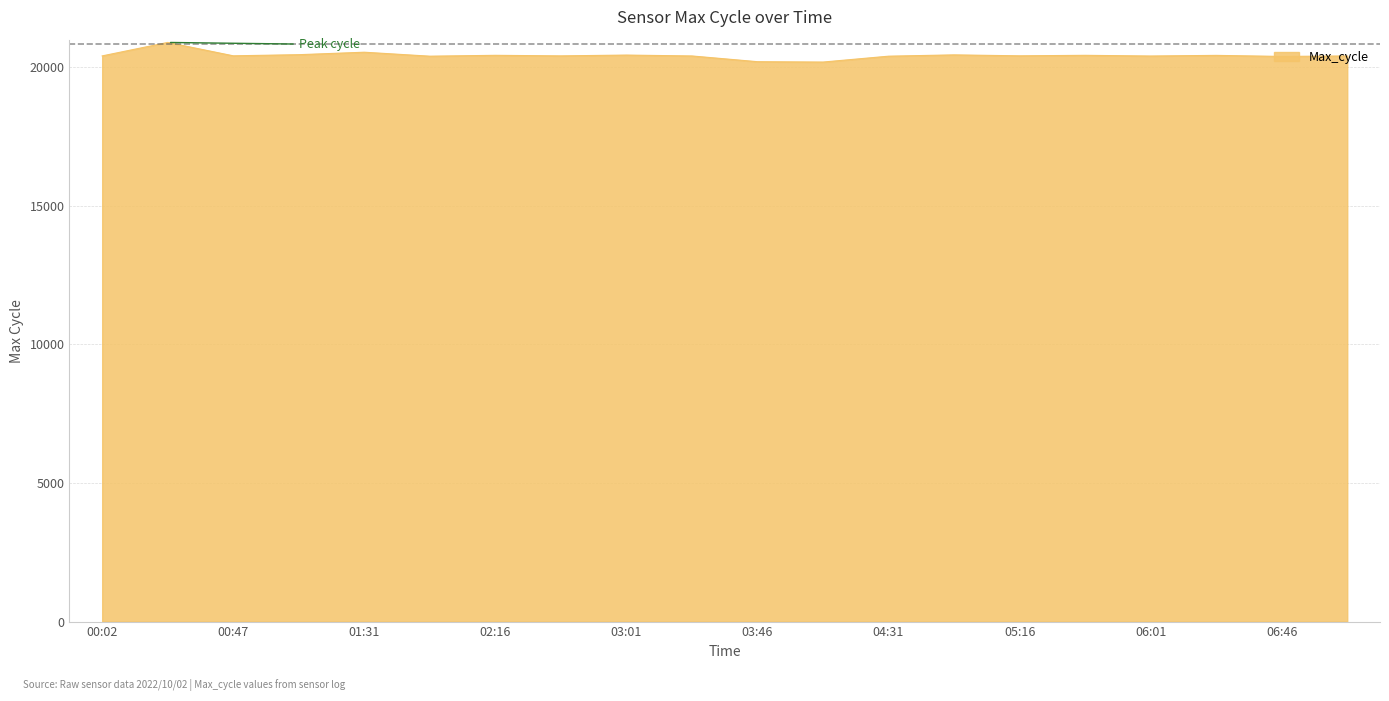

What is the greatest value displayed?

20900